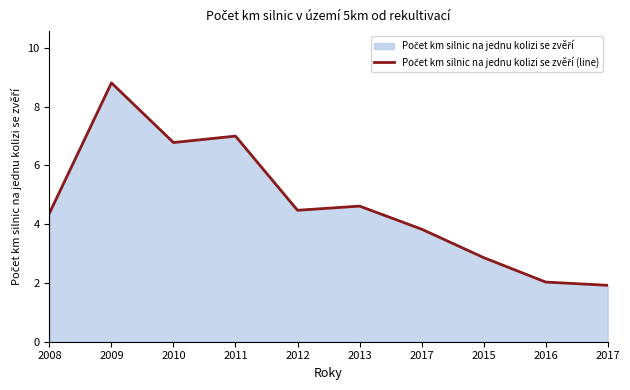

What is the sum of the values at 2017 and 2011?

8.9